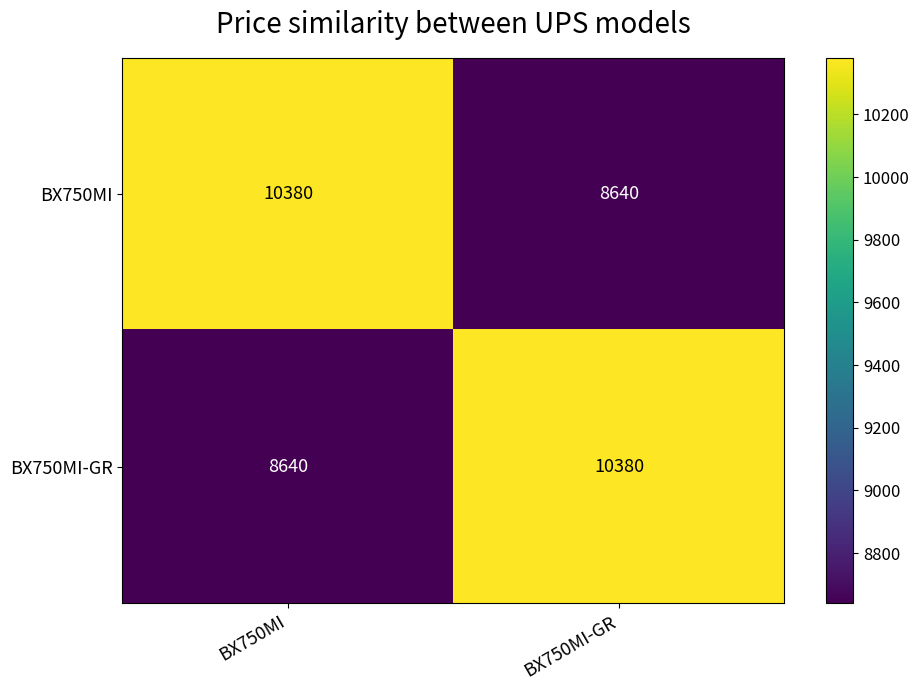

Is it true that BX750MI equals 8640 at BX750MI-GR?

True